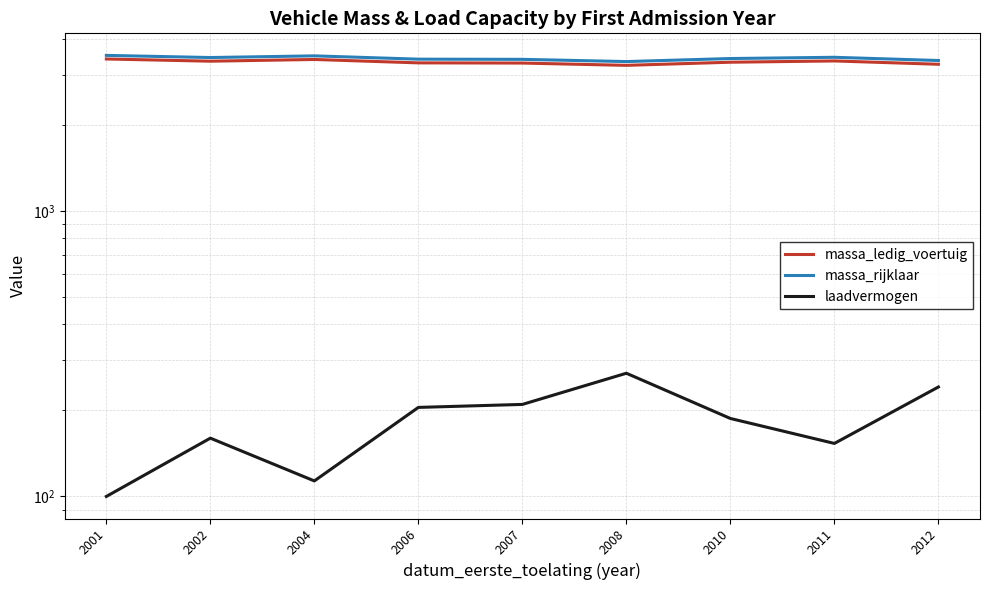

Reading right to left, list all the values displayed in this chart.

massa_ledig_voertuig: 3258.3	3346.7	3312.5	3230.0	3290.0	3295.0	3386.7	3340.0	3400.0
massa_rijklaar: 3358.3	3446.7	3412.5	3330.0	3390.0	3395.0	3486.7	3440.0	3500.0
laadvermogen: 241.7	153.3	187.5	270.0	210.0	205.0	113.3	160.0	100.0